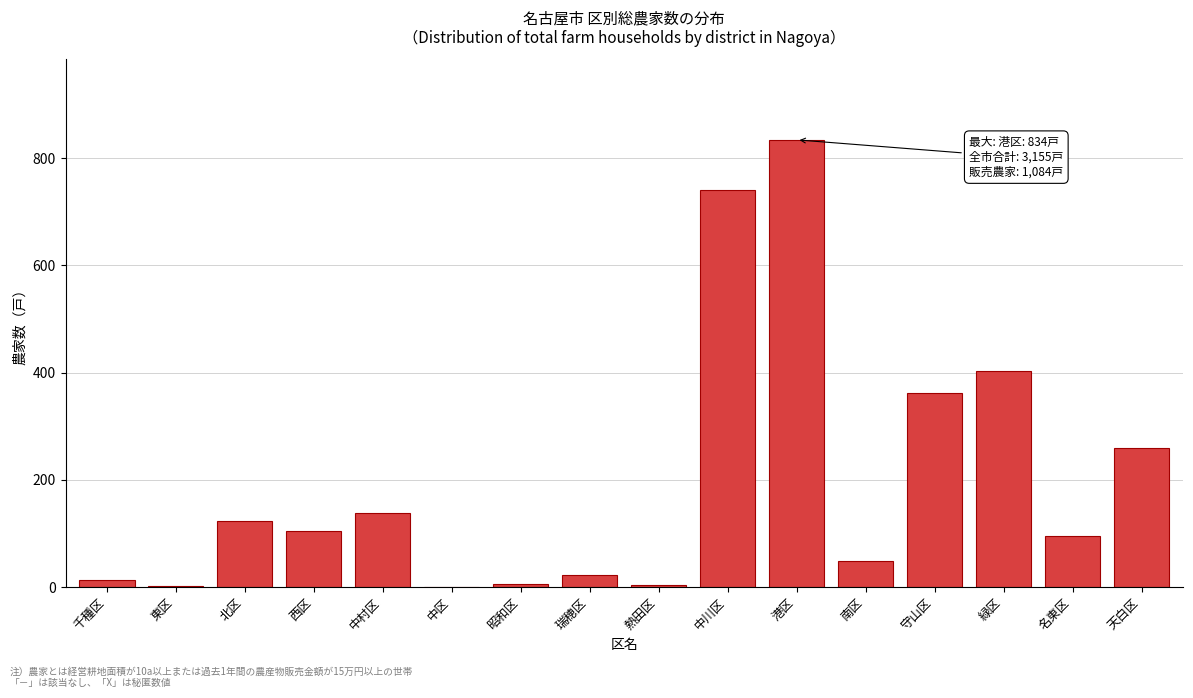

Read the value at 守山区.

362